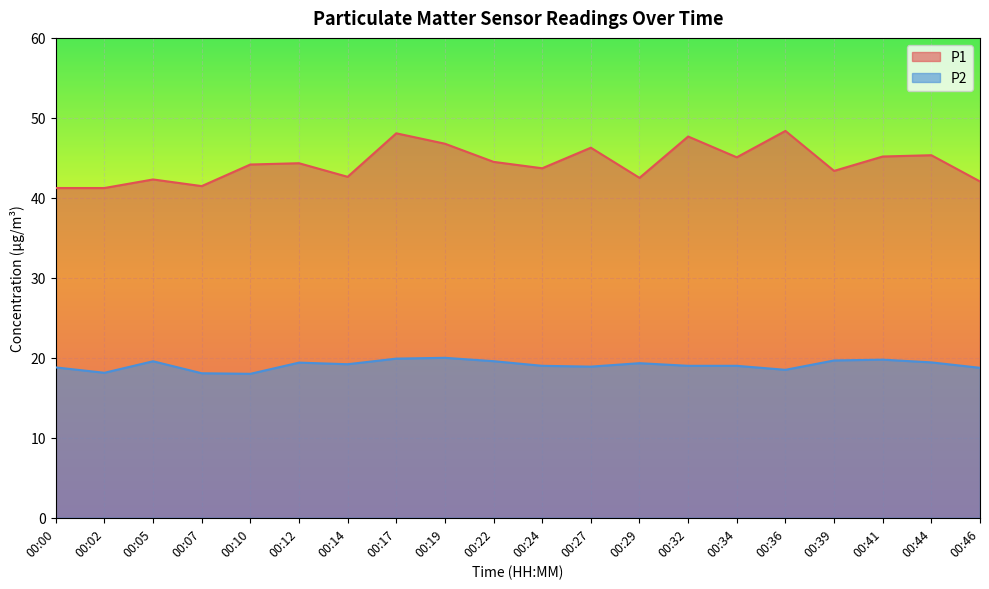

Where is the first local maximum for P1?

00:05